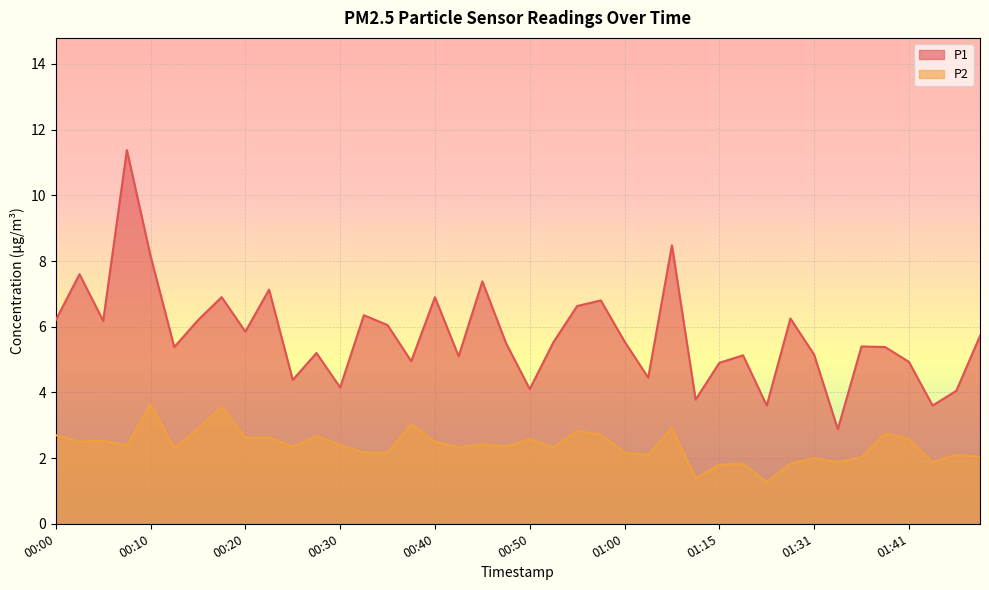

Where is the first local minimum for P1?

00:05